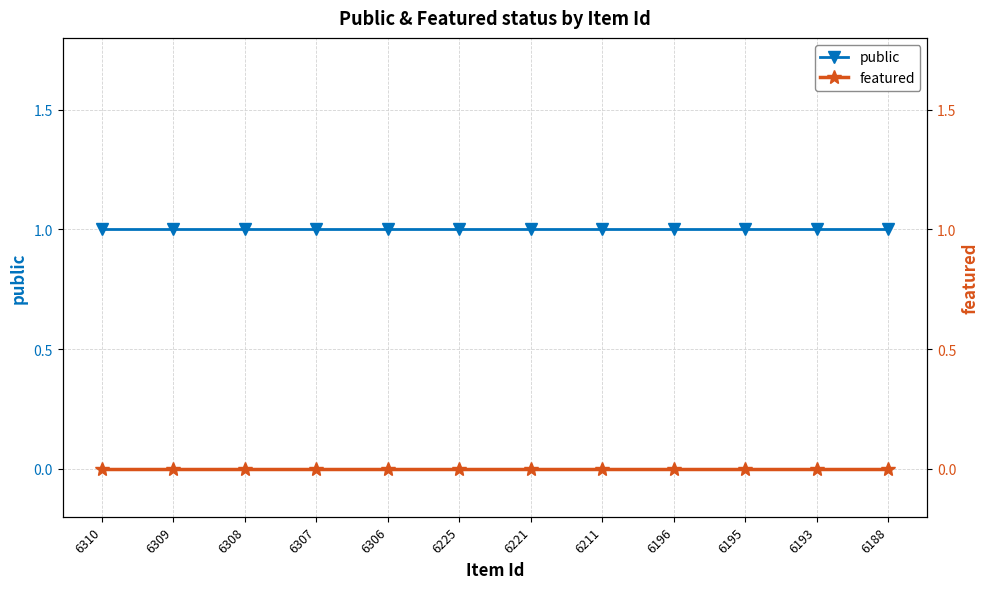

What is the value of the public point at the 8th from the left?

1